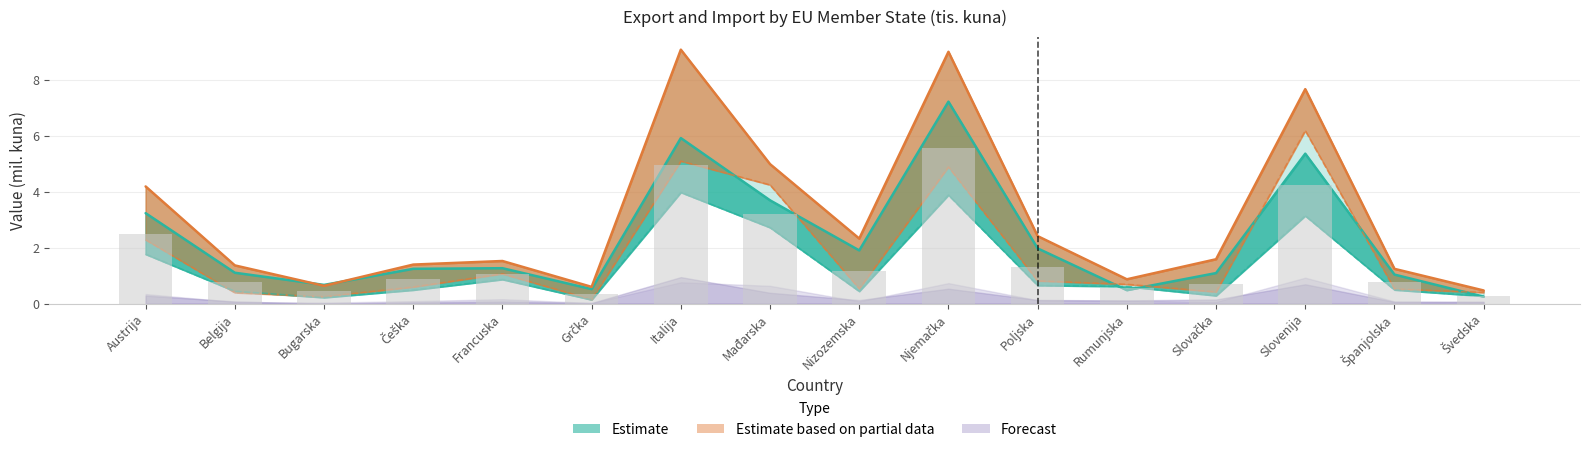

What is the sum of all Uvoz 2021 values?

37.0